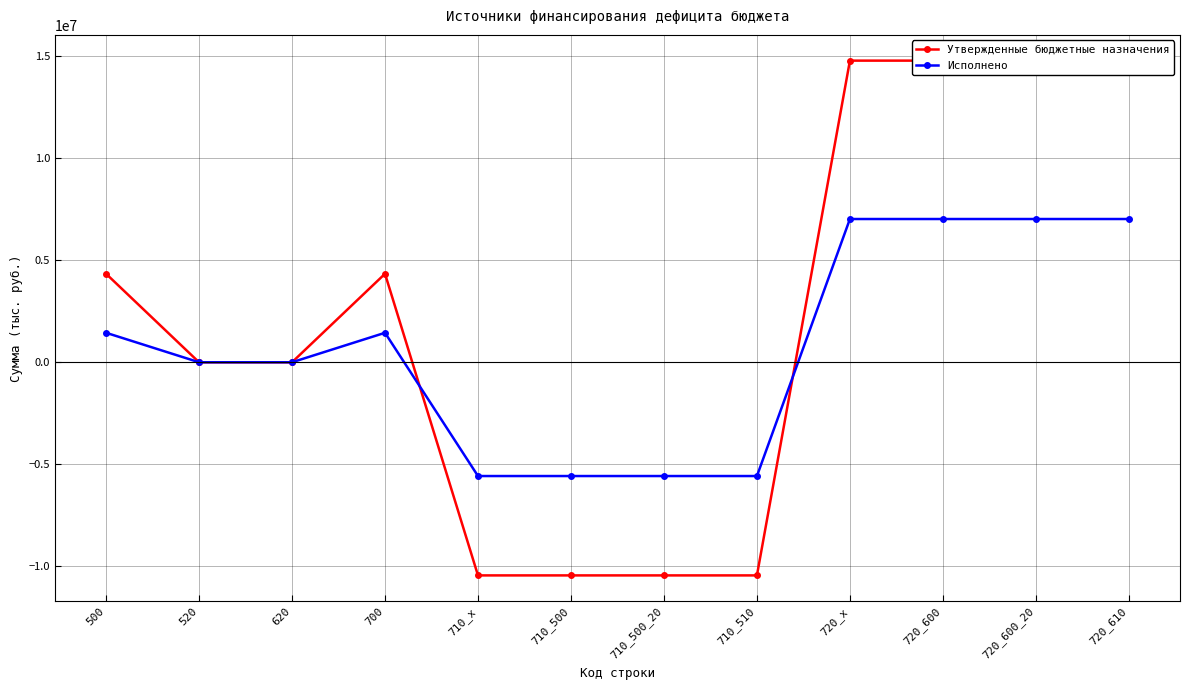

Where is Исполнено nearest to the value 722119?

520